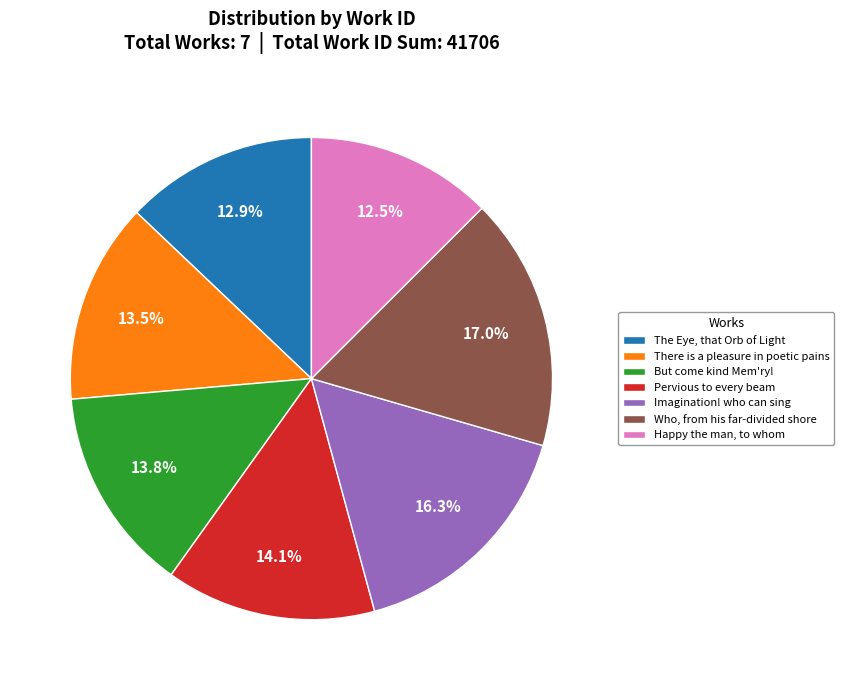

Between Who, from his far-divided shore and Pervious to every beam, which is larger?

Who, from his far-divided shore